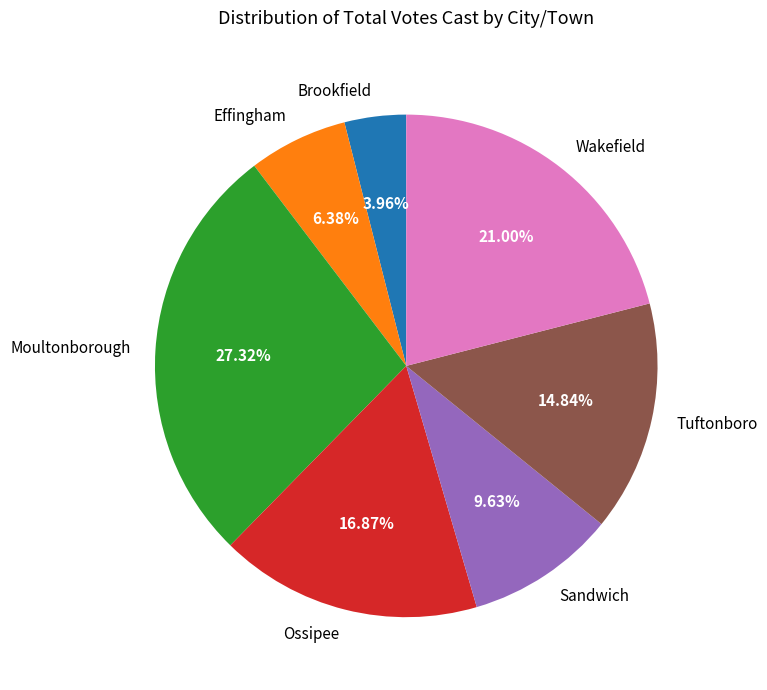

To the nearest percent, what is the difference between the largest and smallest slice percentages?

23%